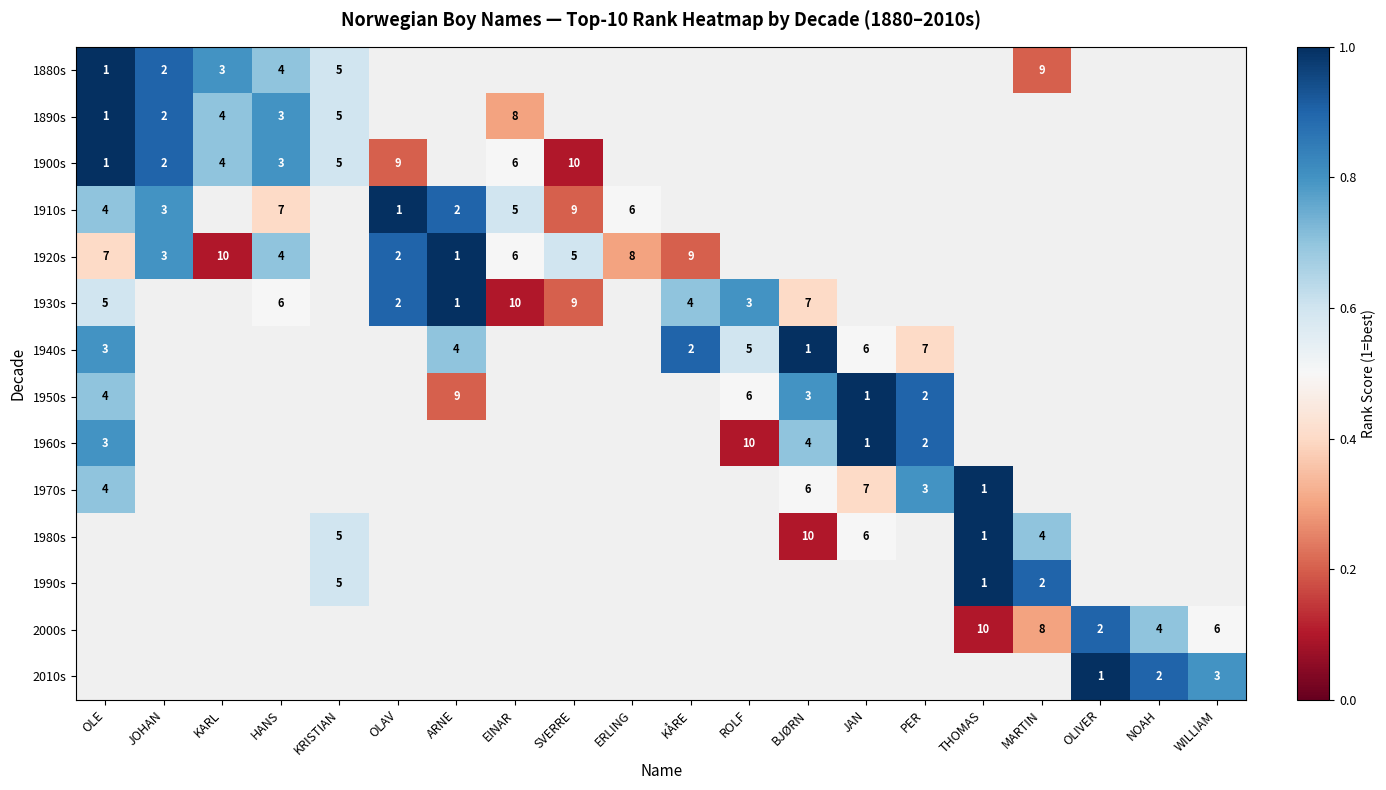

Which has a higher value, ERLING or SVERRE?

SVERRE